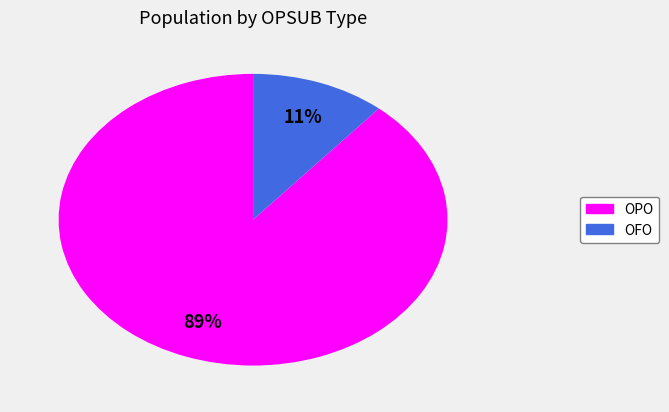

Combined, do OPO and OFO account for over 50%?

Yes